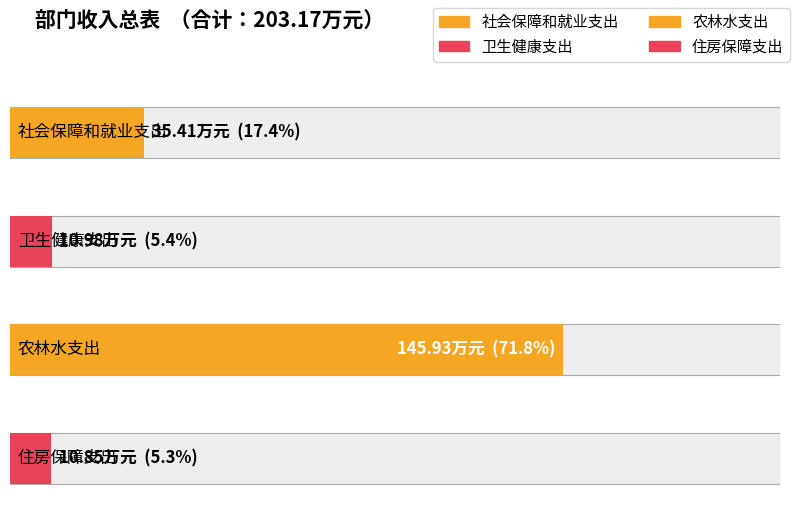

How many data points in 一般公共预算拨款收入 are above 35?

2